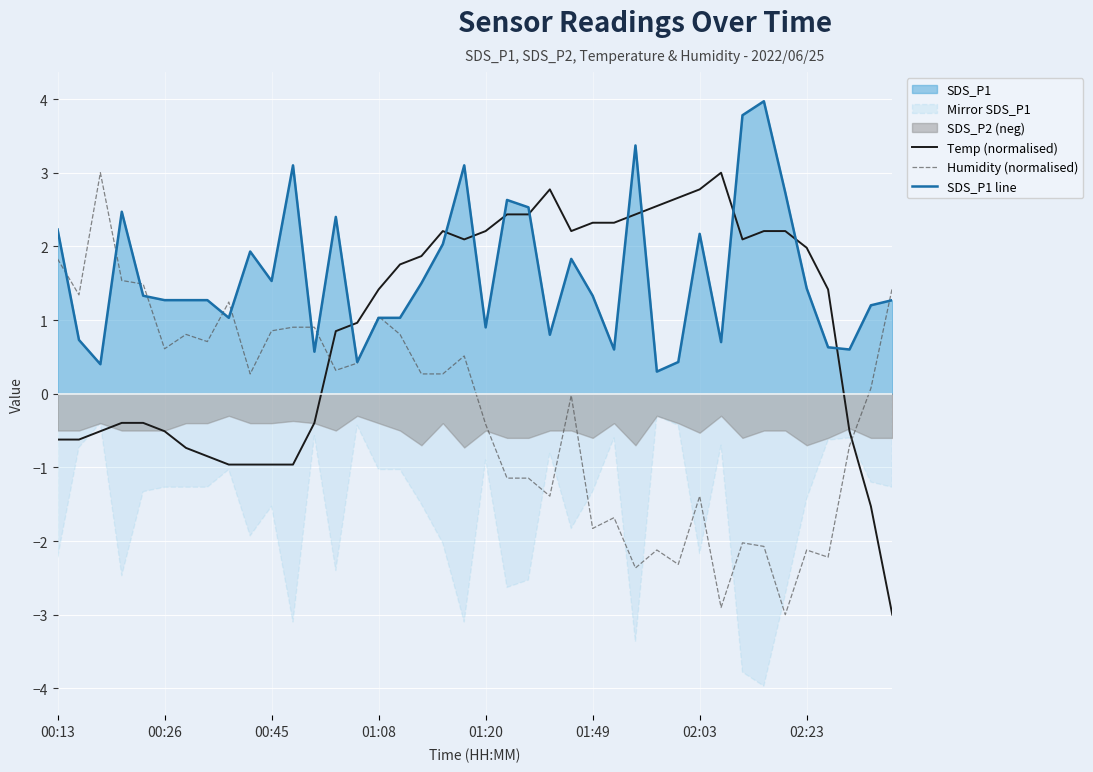

What is the difference between the maximum and minimum values in the Humidity (normalised) series?

6.0